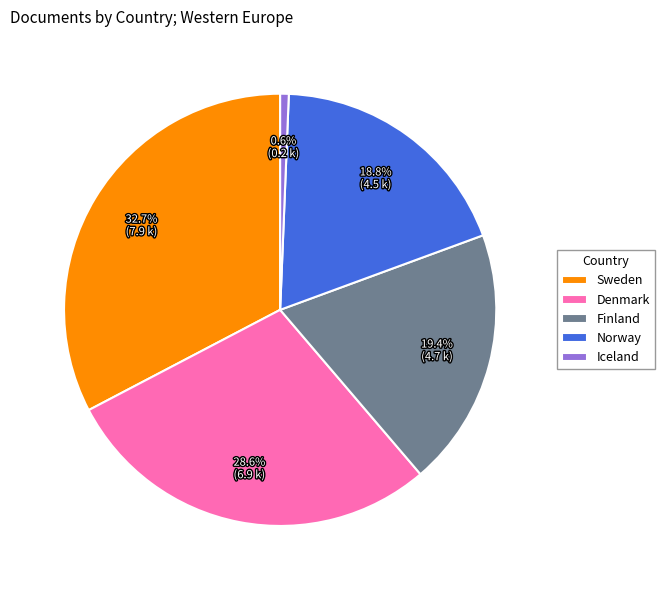

Is the sum of Denmark and Iceland greater than half?

No